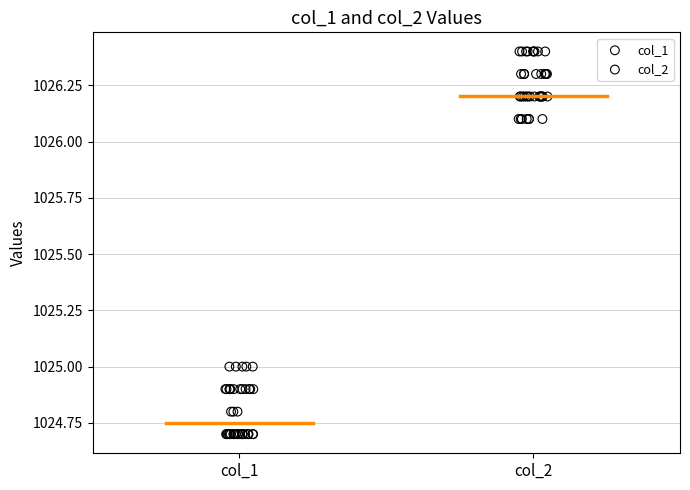

Which series reaches the maximum Y coordinate?

col_2